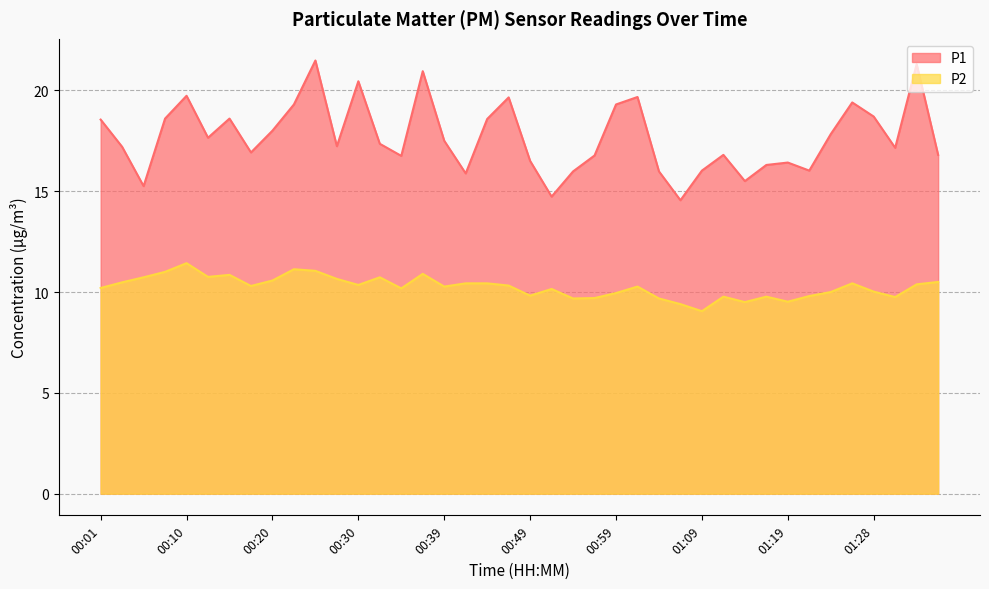

Does the chart display data point markers on the line(s)?

No